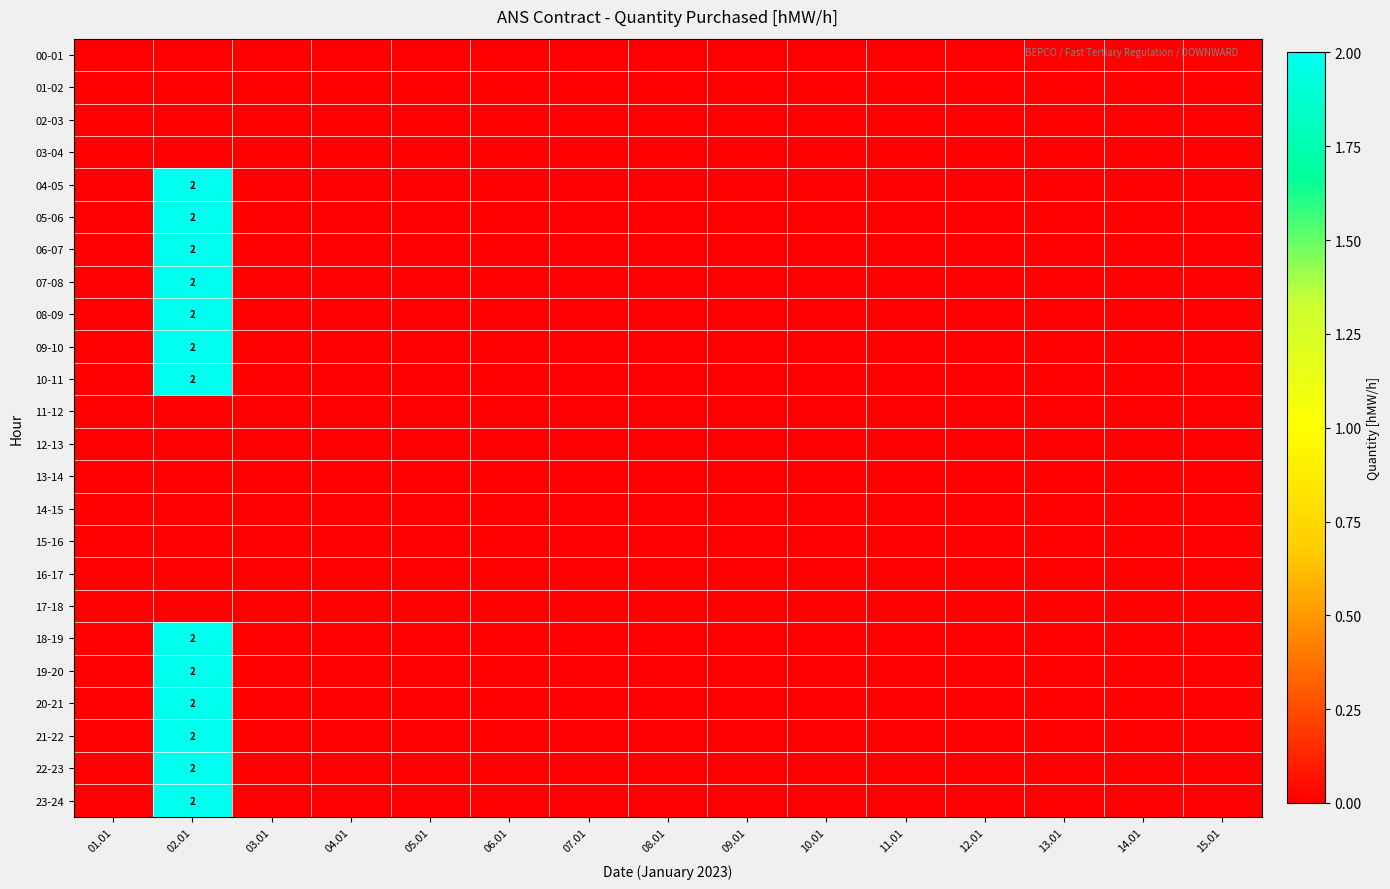

True or false: 19-20 has a value of 2 at 02.01.

True